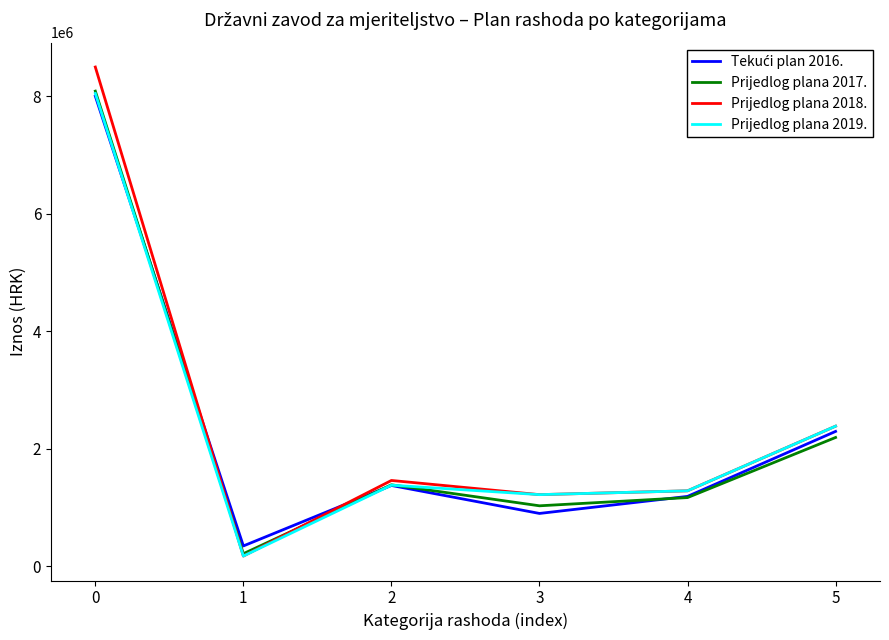

Which series changed the most between 0 and 1?

Prijedlog plana 2018.